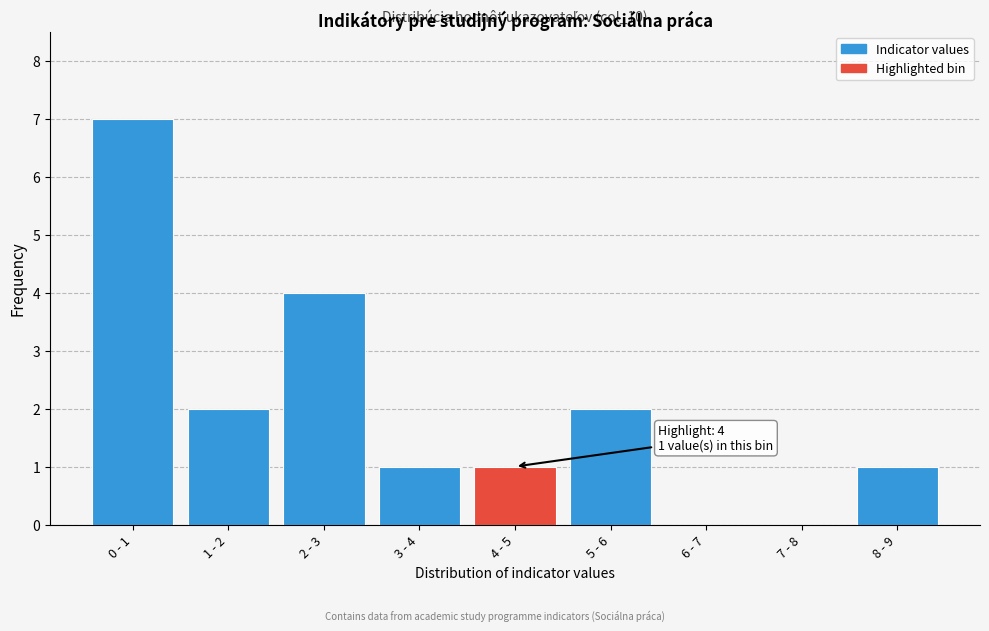

Reading left to right, list all the values displayed in this chart.

0 - 1=7	1 - 2=2	2 - 3=4	3 - 4=1	4 - 5=1	5 - 6=2	6 - 7=0	7 - 8=0	8 - 9=1